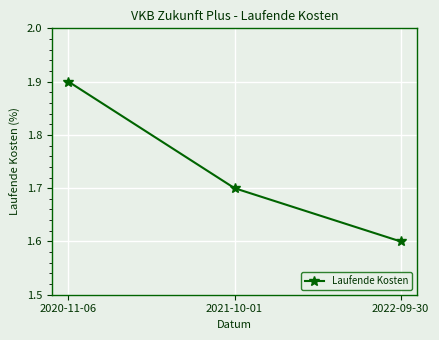

How many lines are shown in the chart?

1